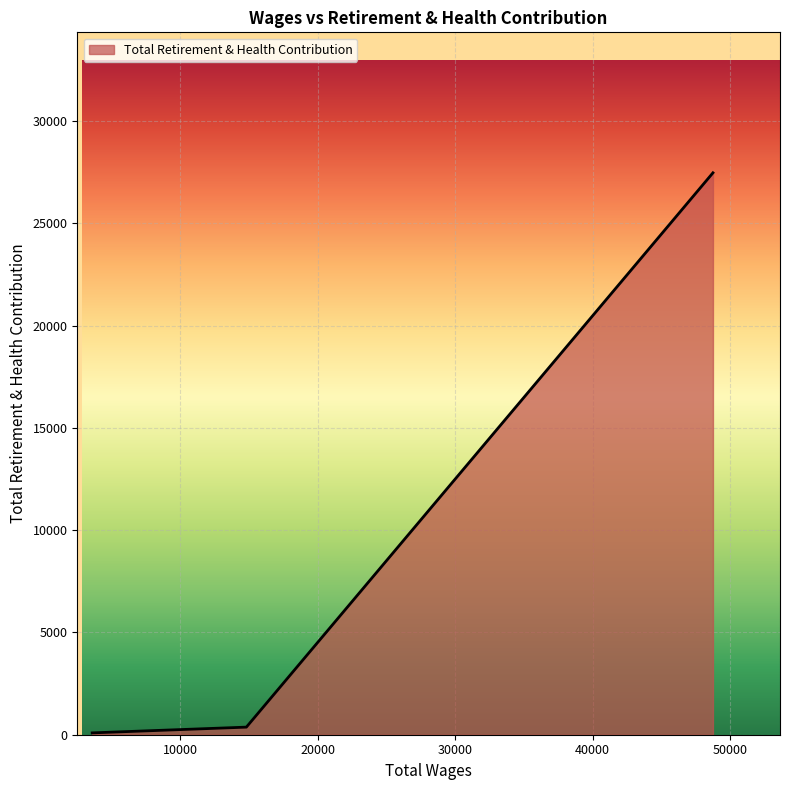

What is the difference between the maximum and second lowest values?

27099